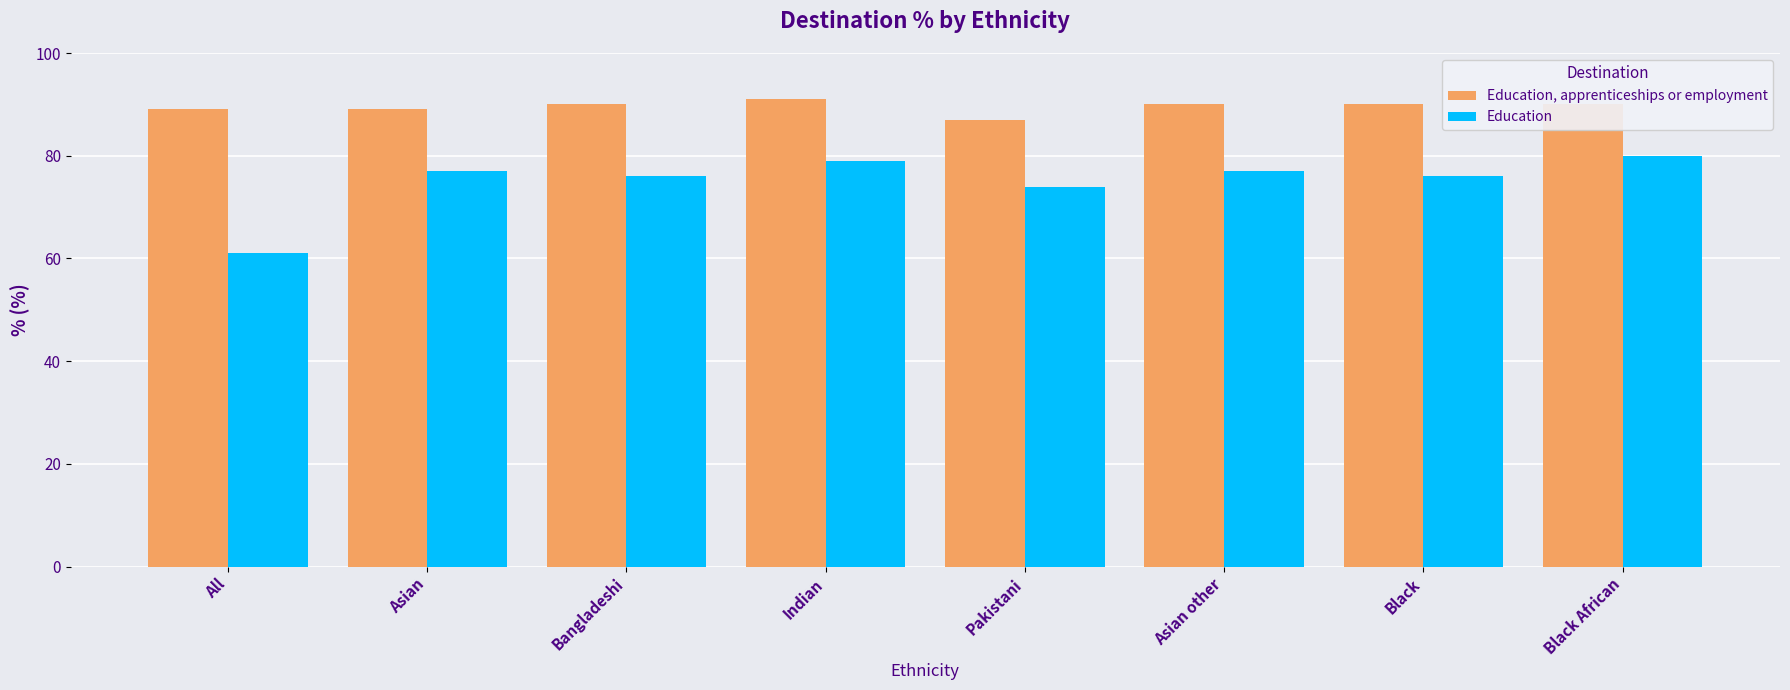

What is the difference between the Education, apprenticeships or employment values at Asian other and Pakistani?

3